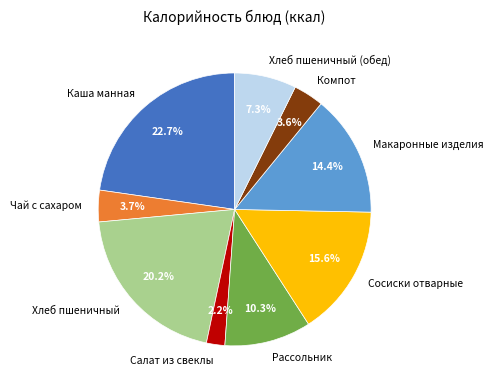

To the nearest percent, what is the difference between the largest and smallest slice percentages?

21%